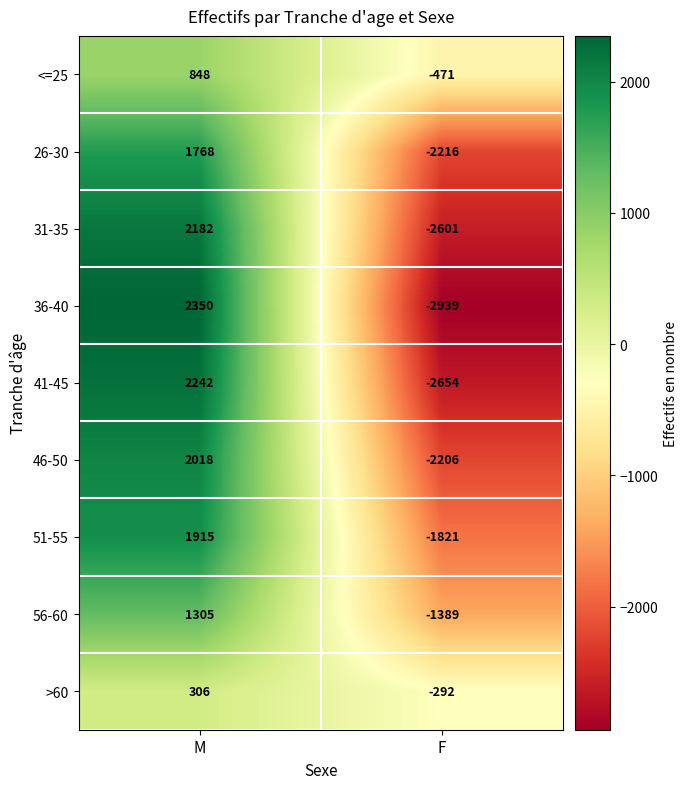

Reading left to right, list all the values displayed in this chart.

<=25: 848	-471
26-30: 1768	-2216
31-35: 2182	-2601
36-40: 2350	-2939
41-45: 2242	-2654
46-50: 2018	-2206
51-55: 1915	-1821
56-60: 1305	-1389
>60: 306	-292